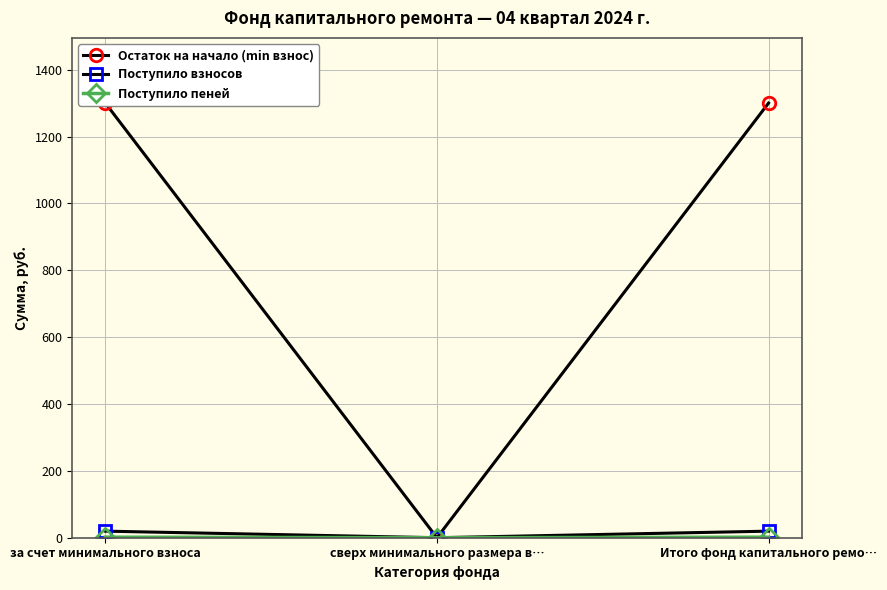

What is the greatest value displayed?

1300.3